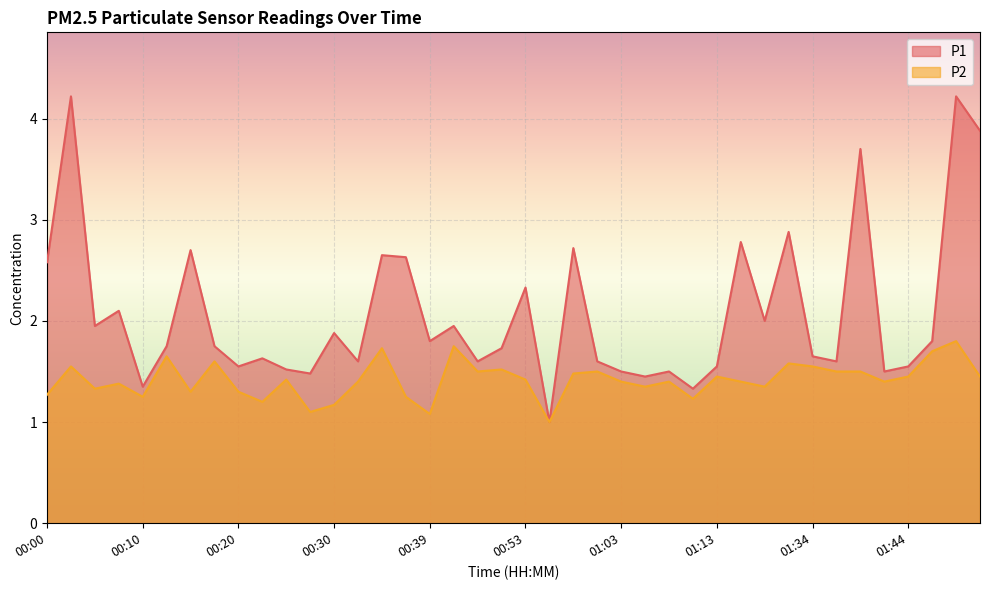

Reading left to right, list all the values displayed in this chart.

P1: 2.6	4.2	1.9	2.1	1.4	1.8	2.7	1.8	1.6	1.6	1.5	1.5	1.9	1.6	2.6	2.6	1.8	1.9	1.6	1.7	2.3	1.0	2.7	1.6	1.5	1.4	1.5	1.3	1.6	2.8	2.0	2.9	1.6	1.6	3.7	1.5	1.6	1.8	4.2	3.9
P2: 1.3	1.6	1.3	1.4	1.2	1.6	1.3	1.6	1.3	1.2	1.4	1.1	1.2	1.4	1.7	1.2	1.1	1.8	1.5	1.5	1.4	1.0	1.5	1.5	1.4	1.4	1.4	1.2	1.4	1.4	1.4	1.6	1.6	1.5	1.5	1.4	1.4	1.7	1.8	1.4